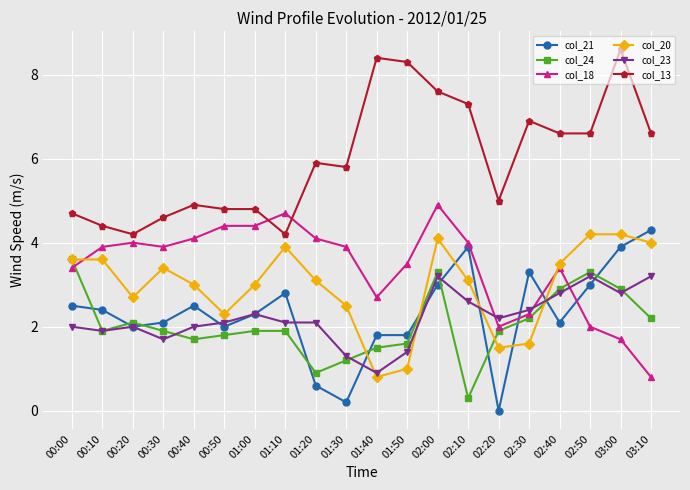

Which series has the largest total across all categories?

col_13